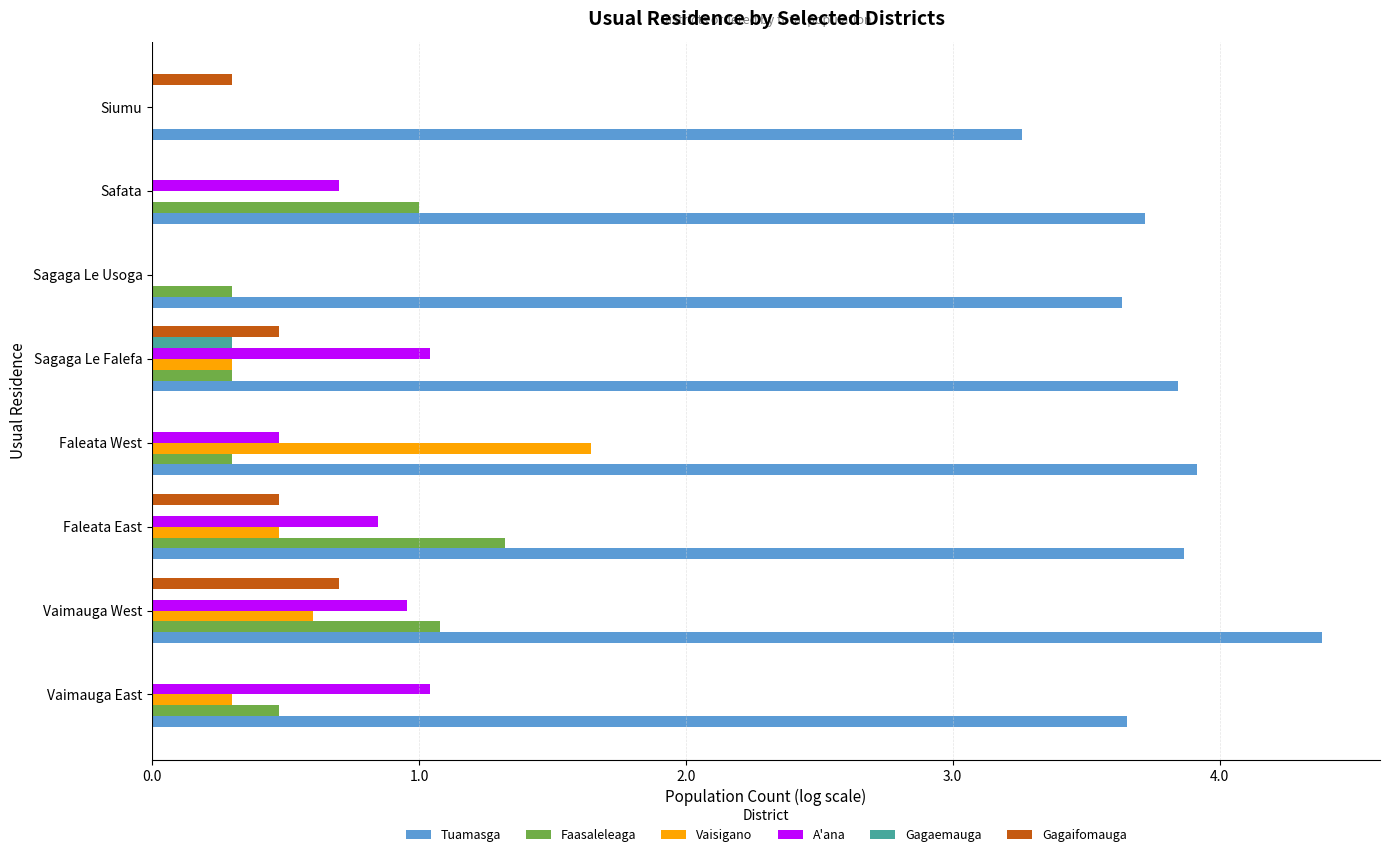

Which series has the largest total across all categories?

Tuamasga